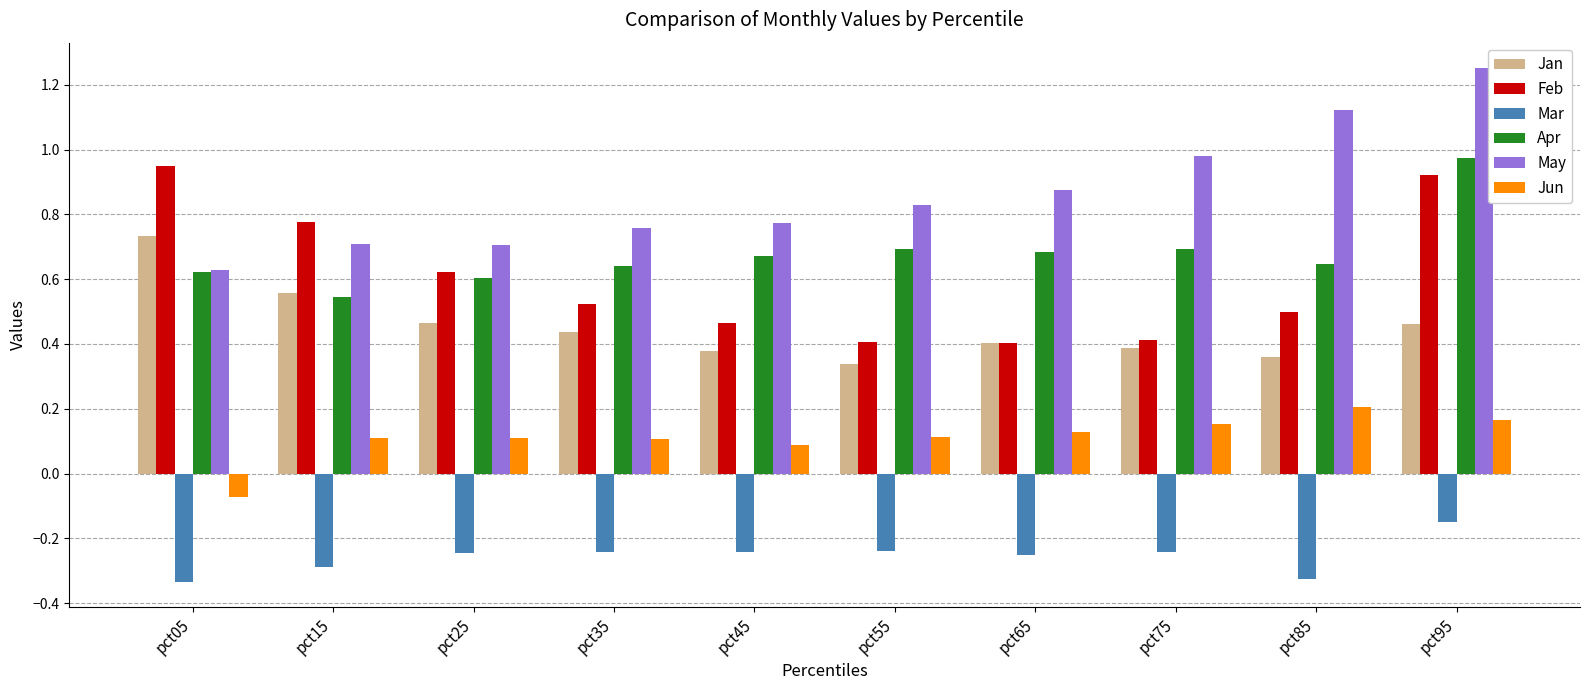

What is the sum of all Mar values?

-2.6